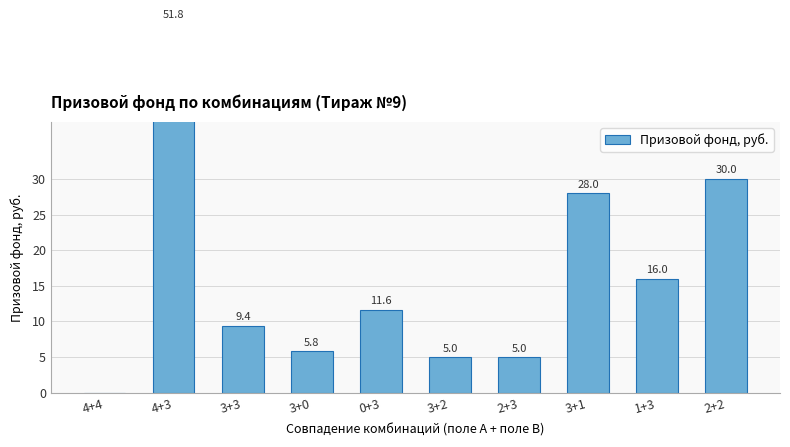

Are the bars grouped side by side (vs. stacked)?

No